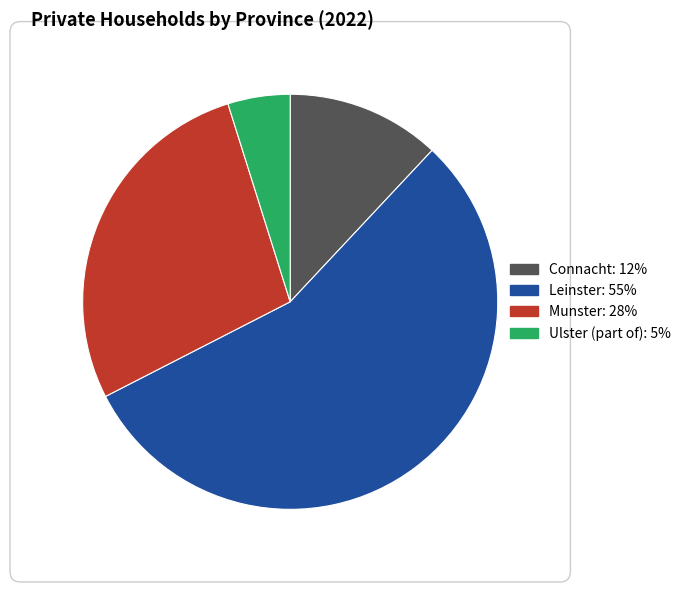

Is the sum of Connacht: 12% and Munster: 28% greater than half?

No